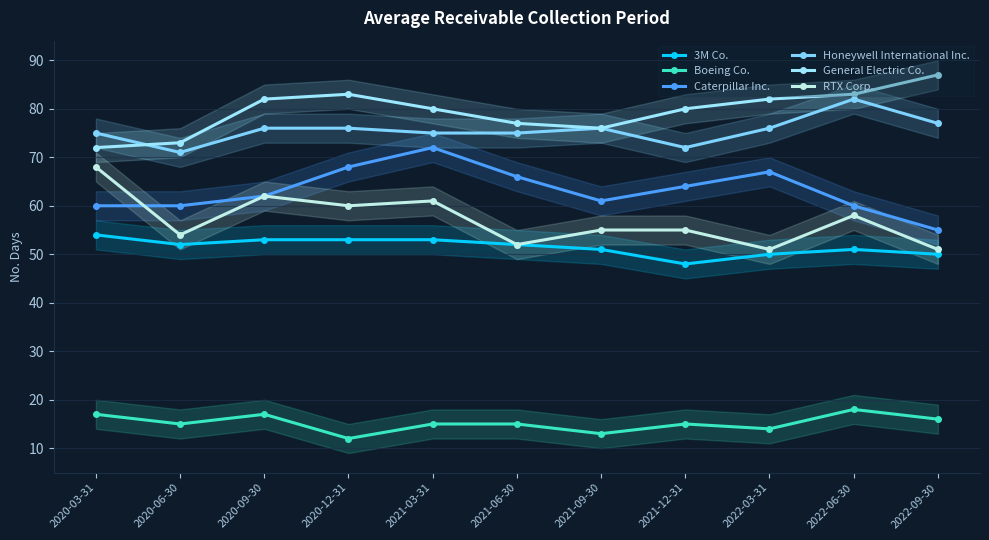

What is the sum of all RTX Corp. values?

627